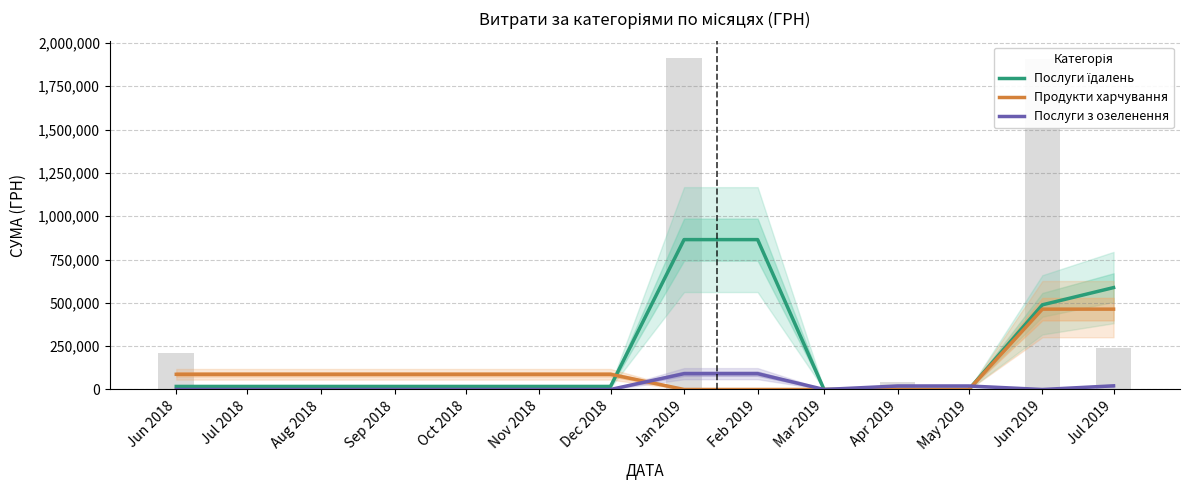

Rank the series by their average value, from highest to lowest.

Послуги їдалень, Продукти харчування, Послуги з озеленення